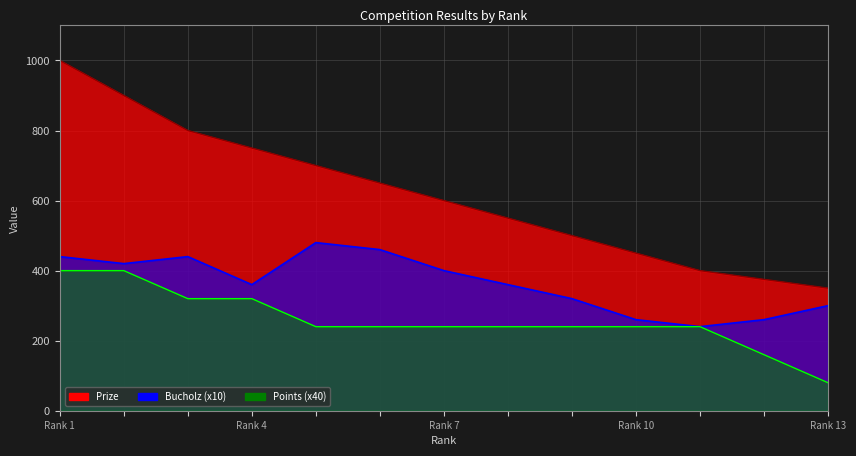

How many distinct data groups are displayed?

3